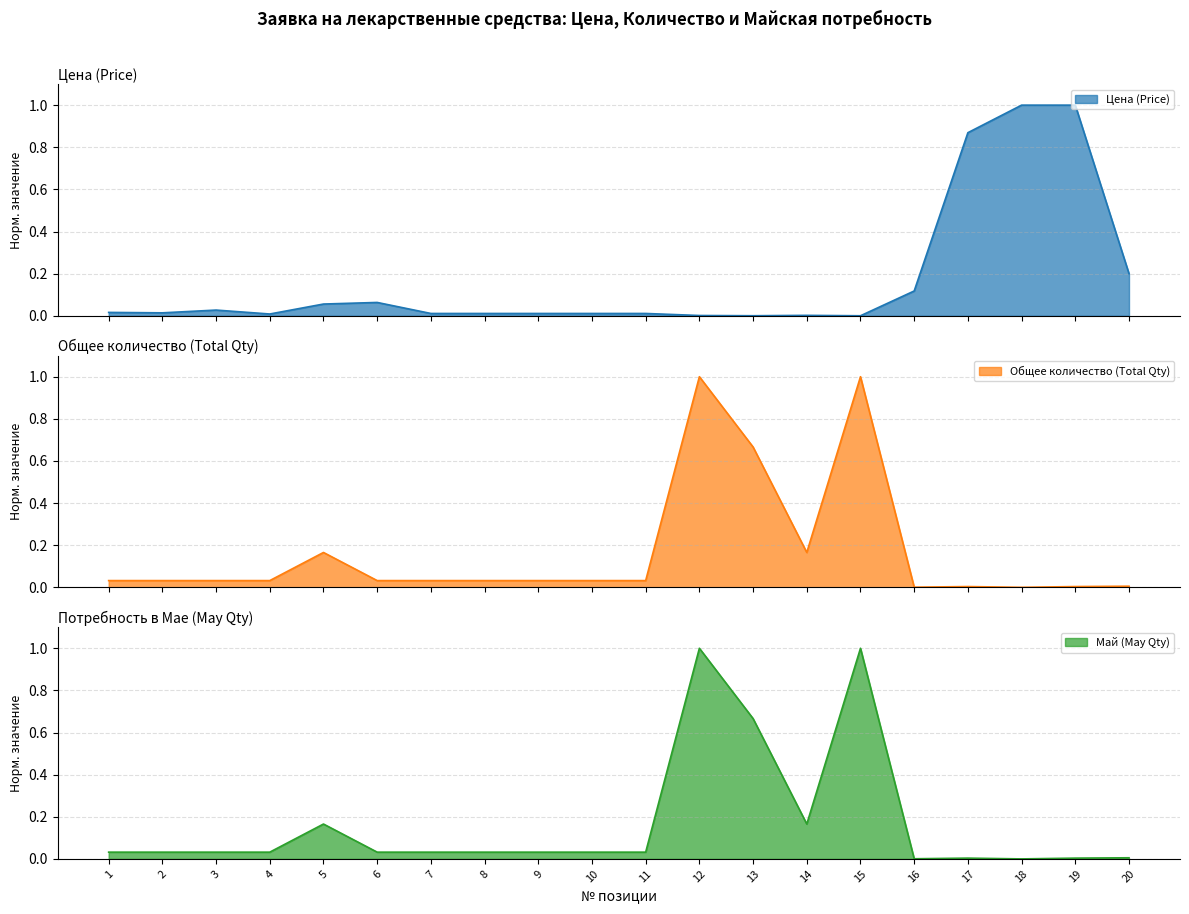

Is it true that Май (May Qty) equals 0.0 at 6?

True